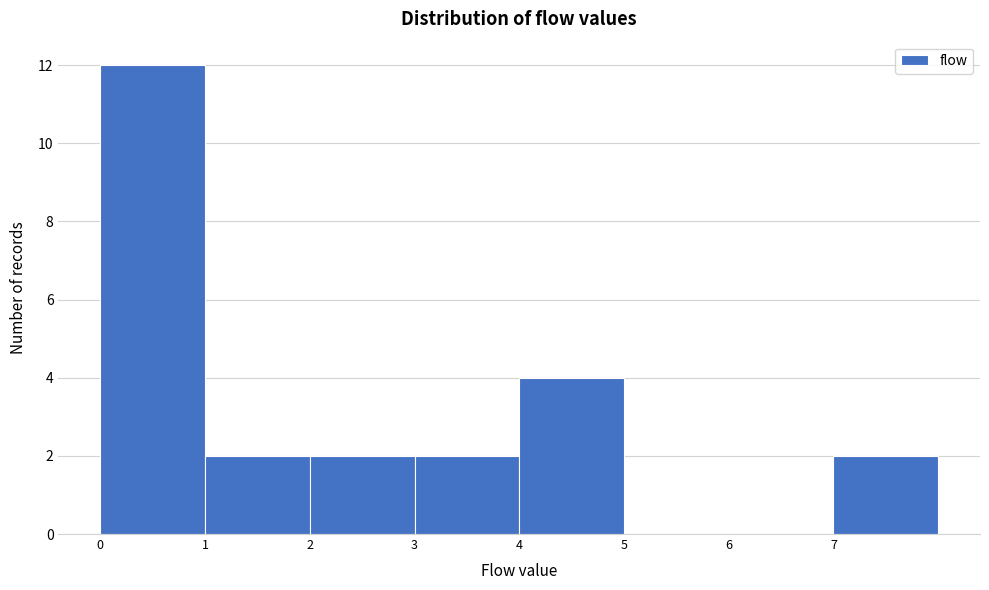

Reading left to right, list every bar in this chart as the range it spans on the x-axis followed by its height. The values are not printed on the chart, so give them approximately, as read against the axis.

0 to 1: 12
1 to 2: 2
2 to 3: 2
3 to 4: 2
4 to 5: 4
5 to 6: 0
6 to 7: 0
7 to 8: 2